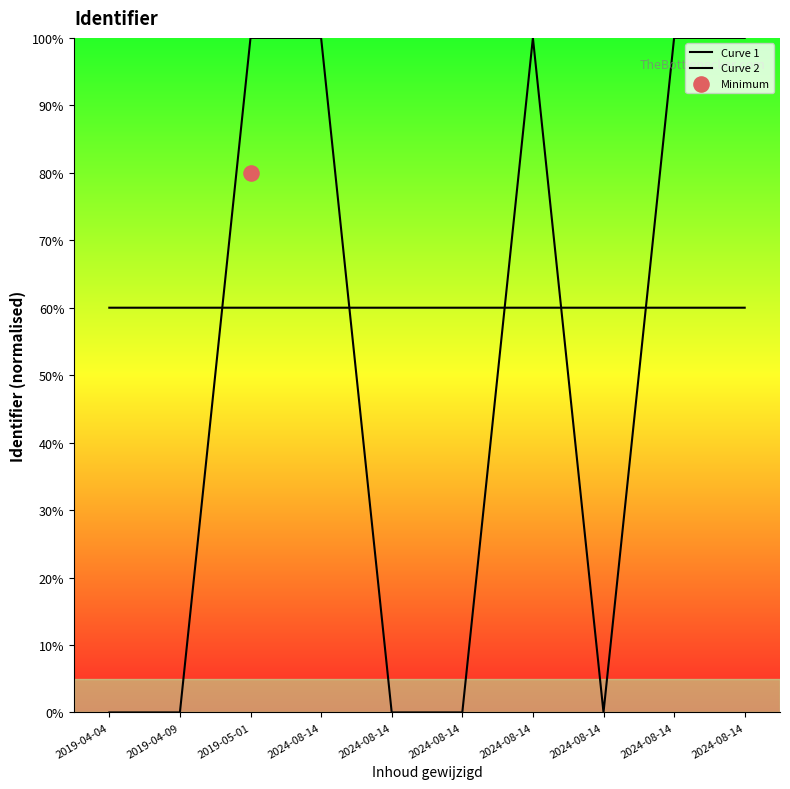

What is the total value across all series at 2024-08-14?

160.0